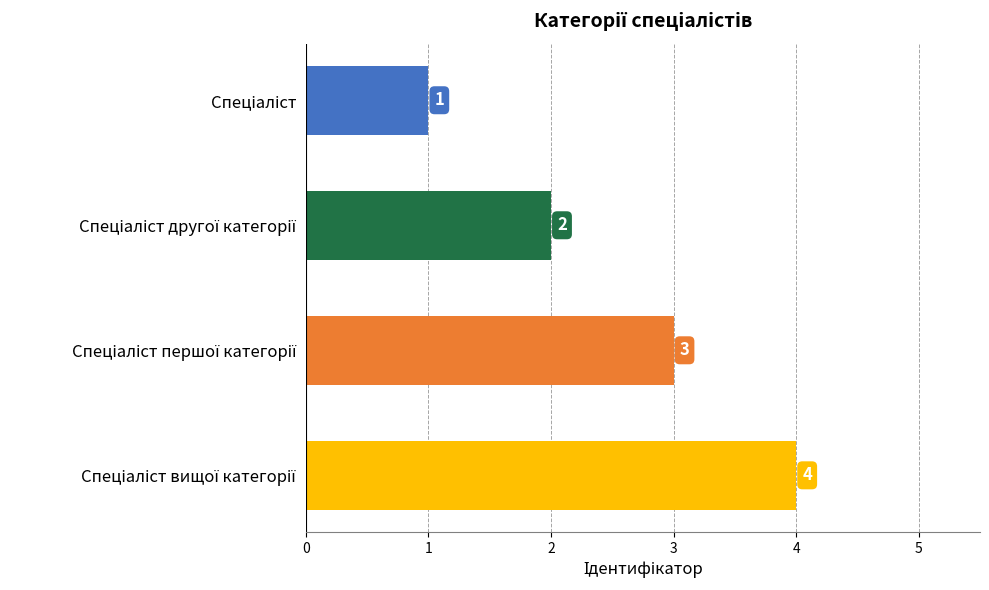

What is the greatest value displayed?

4